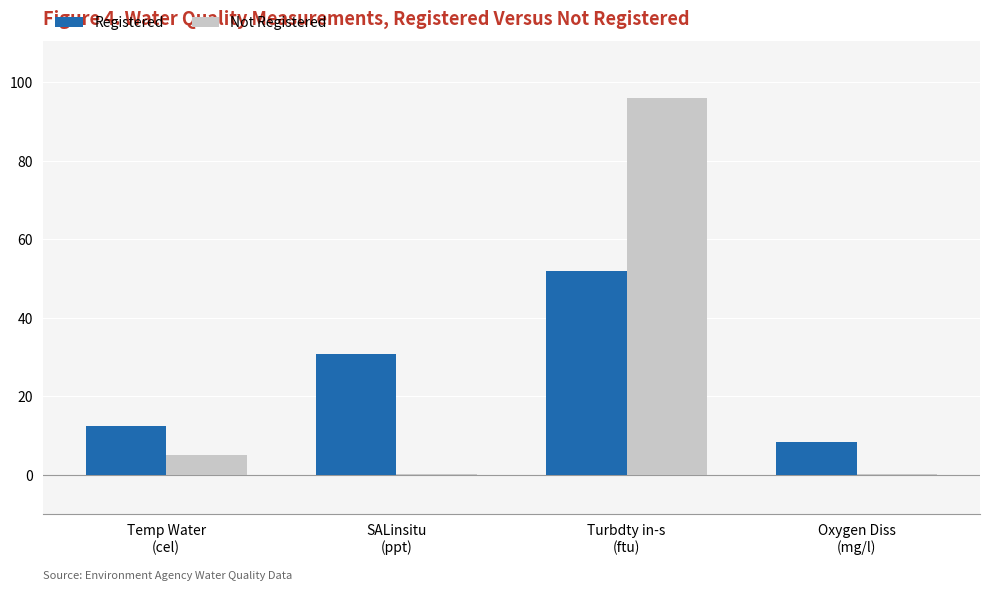

What are all the series names shown in the legend?

Registered, Not Registered